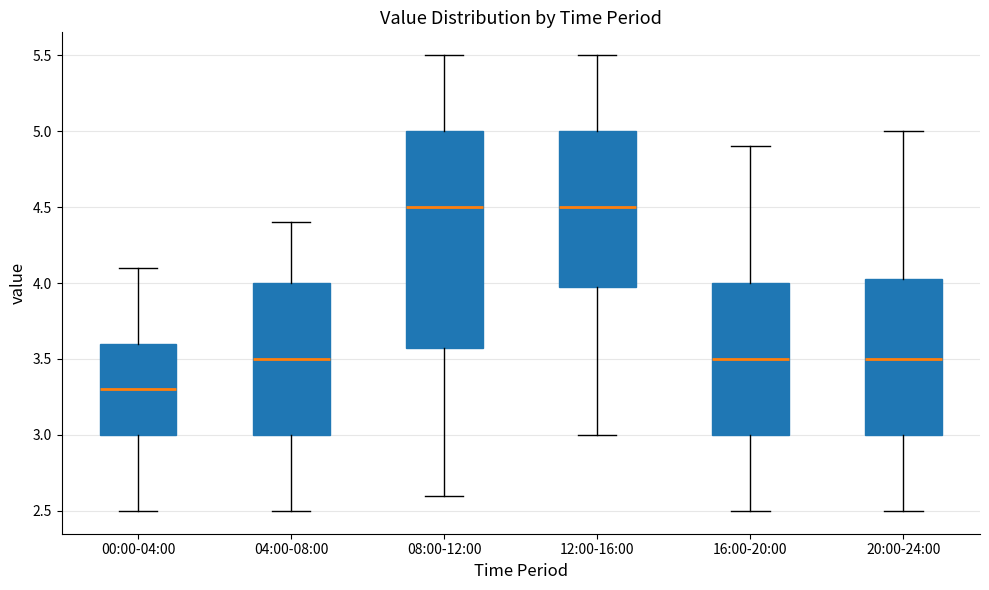

Reading left to right, read every box against the y-axis: the position of its median line, the range the box covers, and the ends of its whiskers. The values are not printed on the chart, so give them approximately, as read against the axis.

00:00-04:00: median 3.30, box 3.00 to 3.60, whiskers 2.50 to 4.10
04:00-08:00: median 3.50, box 3.00 to 4.00, whiskers 2.50 to 4.40
08:00-12:00: median 4.50, box 3.60 to 5.00, whiskers 2.60 to 5.50
12:00-16:00: median 4.50, box 4.00 to 5.00, whiskers 3.00 to 5.50
16:00-20:00: median 3.50, box 3.00 to 4.00, whiskers 2.50 to 4.90
20:00-24:00: median 3.50, box 3.00 to 4.05, whiskers 2.50 to 5.00